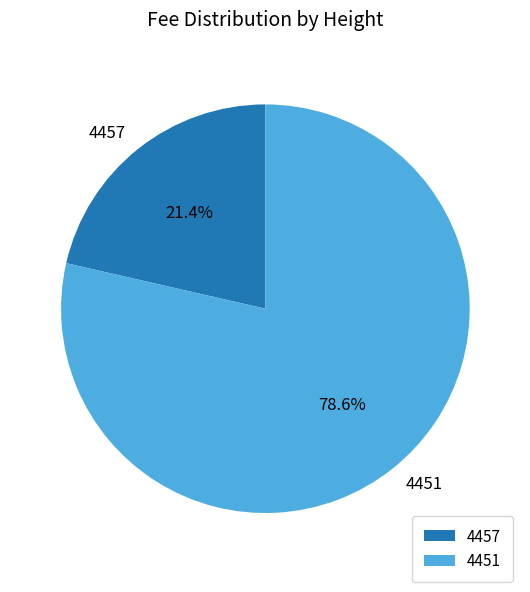

What percentage do 4457 and 4451 together represent?

100.0%